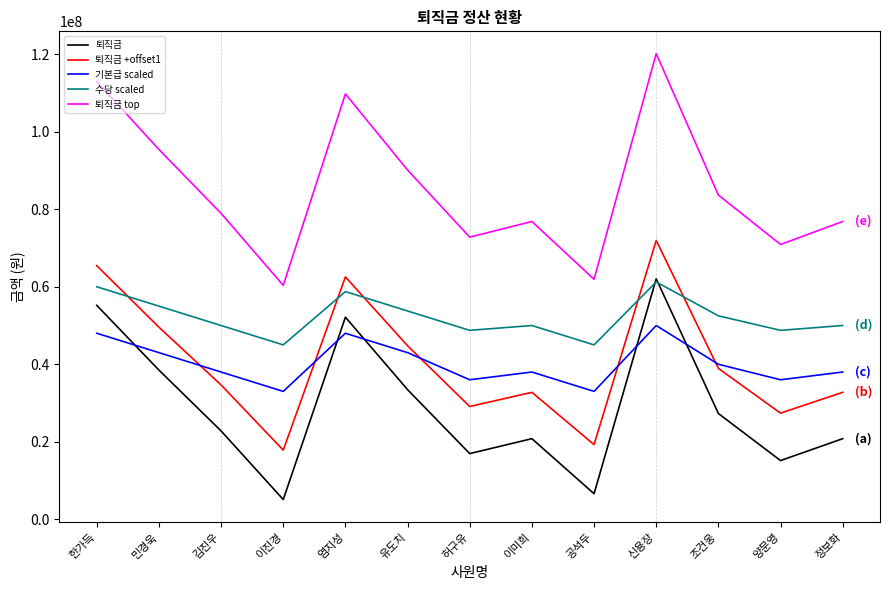

Reading left to right, what are all the values shown in this chart?

퇴직금: 55200000	38500000	22800000	5100000	52150000	33450000	16950000	20800000	6600000	62050000	27300000	15150000	20800000
퇴직금 +offset1: 65440000	49575000	34660000	17845000	62542500	44777500	29102500	32760000	19270000	71947500	38935000	27392500	32760000
기본급 scaled: 48000000	43000000	38000000	33000000	48000000	43000000	36000000	38000000	33000000	50000000	40000000	36000000	38000000
수당 scaled: 60000000	55000000	50000000	45000000	58750000	53750000	48750000	50000000	45000000	61250000	52500000	48750000	50000000
퇴직금 top: 112960000	95425000	78940000	60355000	109757500	90122500	72797500	76840000	61930000	120152500	83665000	70907500	76840000